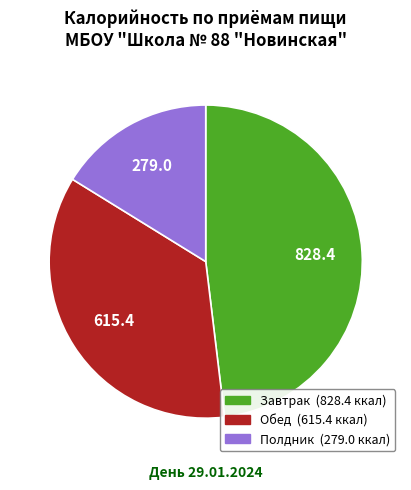

True or false: Завтрак accounts for 37% of the total.

False